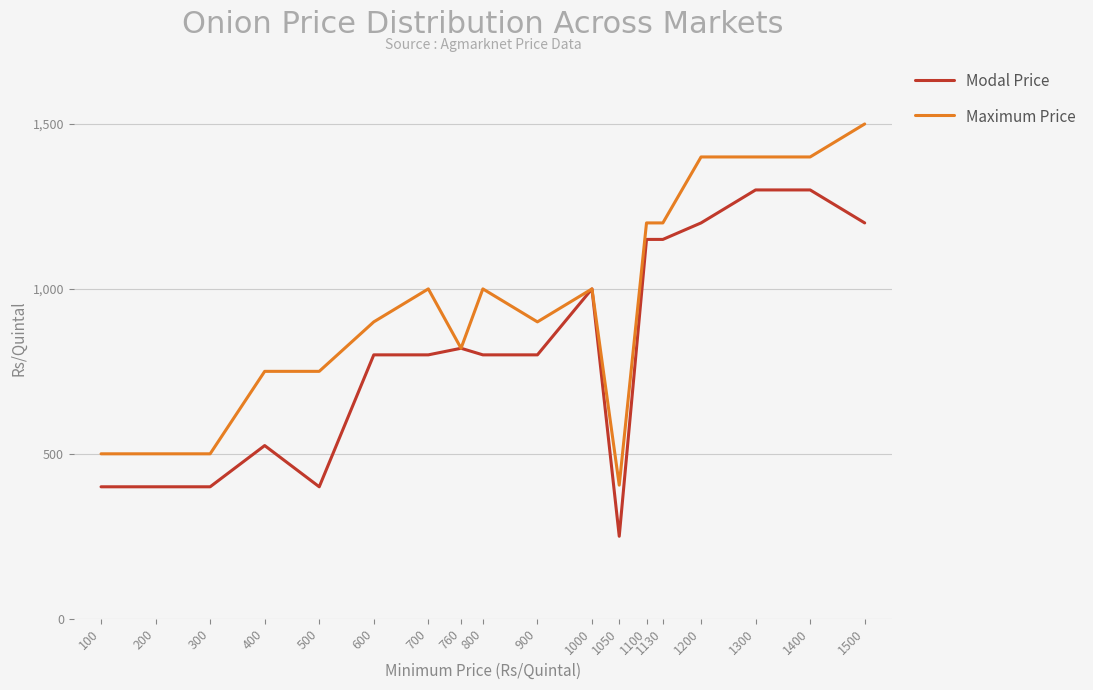

Reading right to left, what are all the values shown in this chart?

Modal Price: 1500=1200	1400=1300	1300=1300	1200=1200	1130=1150	1100=1150	1050=250	1000=1000	900=800	800=800	760=820	700=800	600=800	500=400	400=525	300=400	200=400	100=400
Maximum Price: 1500=1500	1400=1400	1300=1400	1200=1400	1130=1200	1100=1200	1050=405	1000=1000	900=900	800=1000	760=820	700=1000	600=900	500=750	400=750	300=500	200=500	100=500